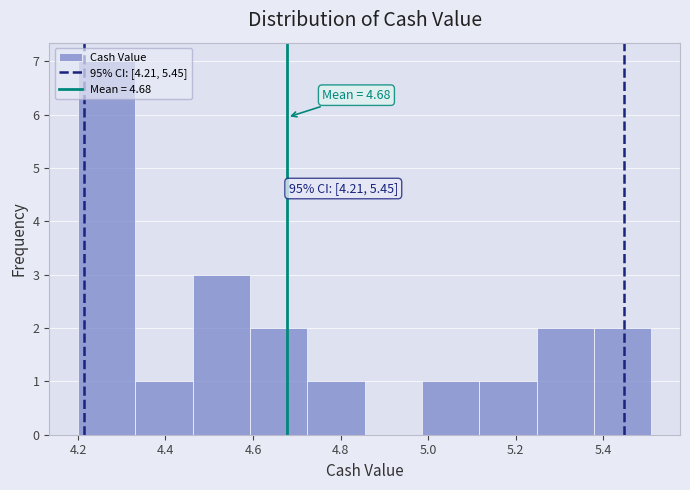

Which range on the x-axis has the tallest bar?

4.20 to 4.34